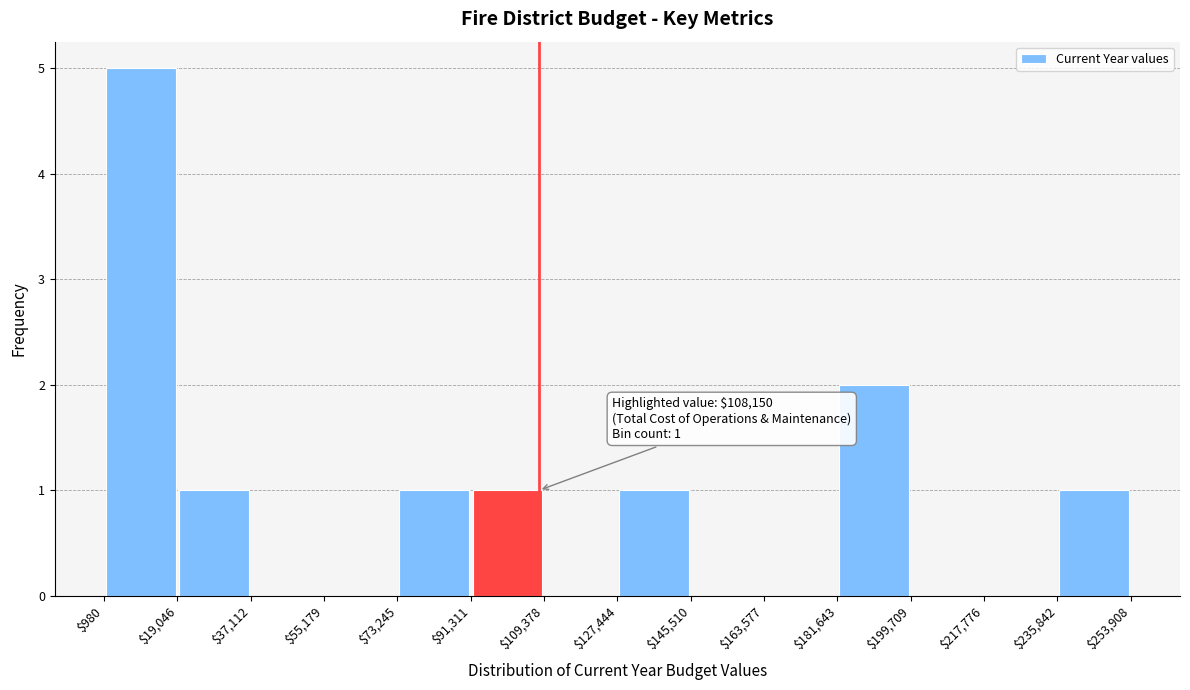

Which range on the x-axis has the tallest bar?

$980 to $19,046